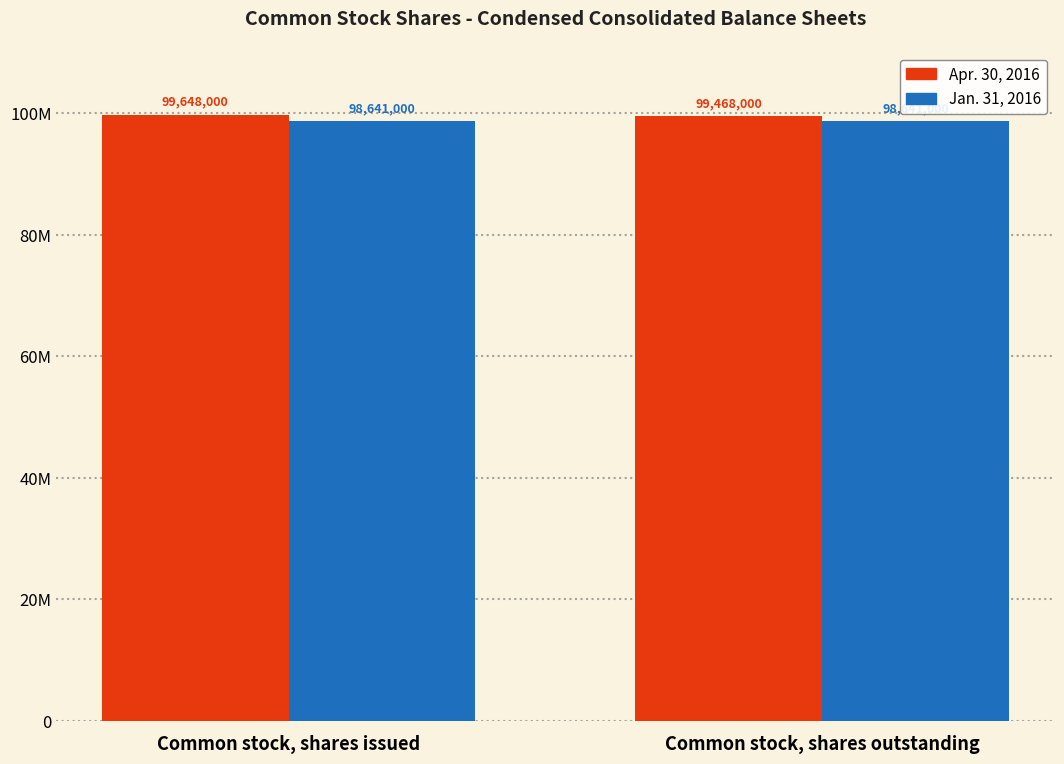

At how many categories does at least one series exceed 99167037?

2